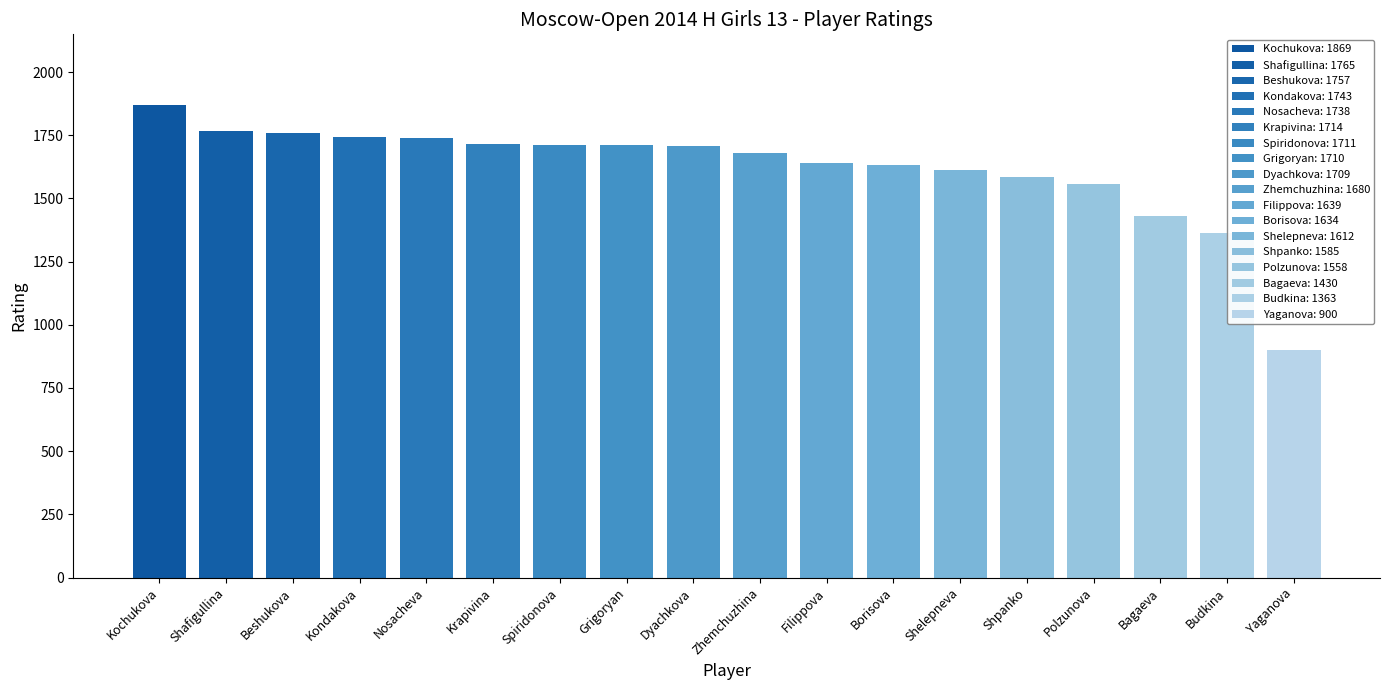

Are the bars grouped side by side (vs. stacked)?

No